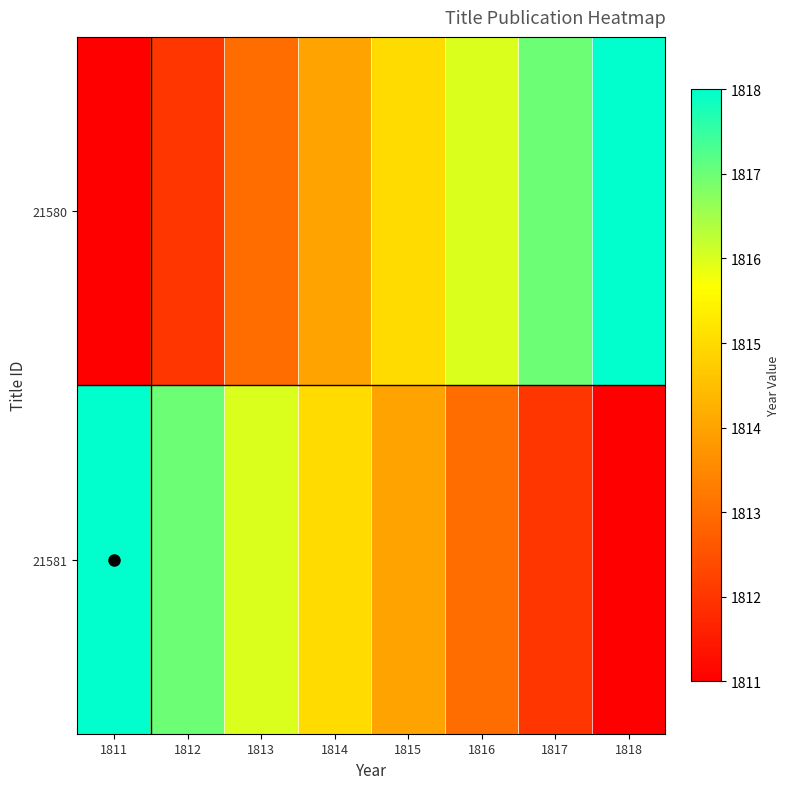

Reading left to right, transcribe all the data shown in this chart.

21580: 1811=1811	1812=1812	1813=1813	1814=1814	1815=1815	1816=1816	1817=1817	1818=1818
21581: 1811=1818	1812=1817	1813=1816	1814=1815	1815=1814	1816=1813	1817=1812	1818=1811